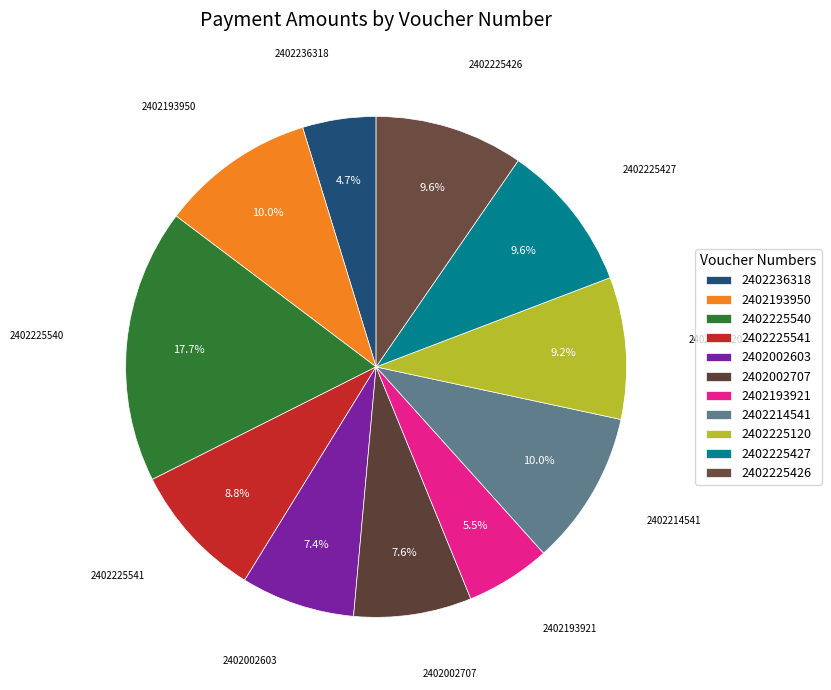

Between 2402002707 and 2402193950, which is larger?

2402193950